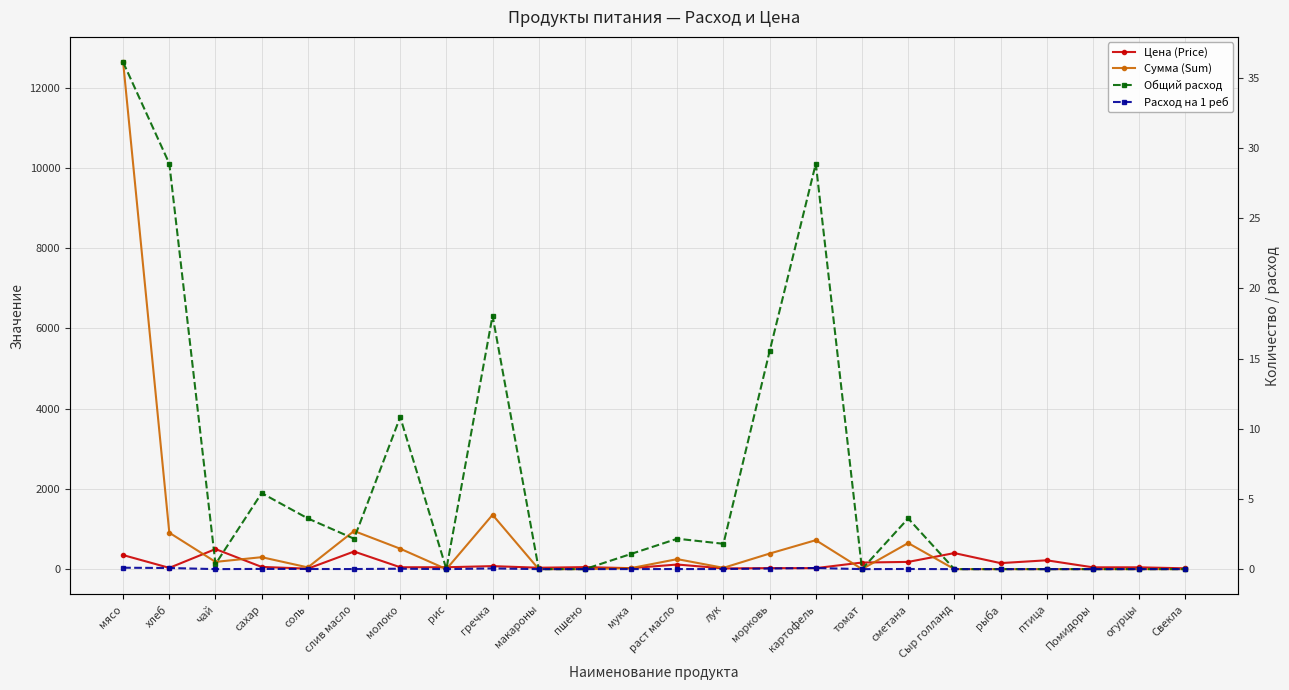

True or false: Расход на 1 реб and Общий расход cross at least once.

False